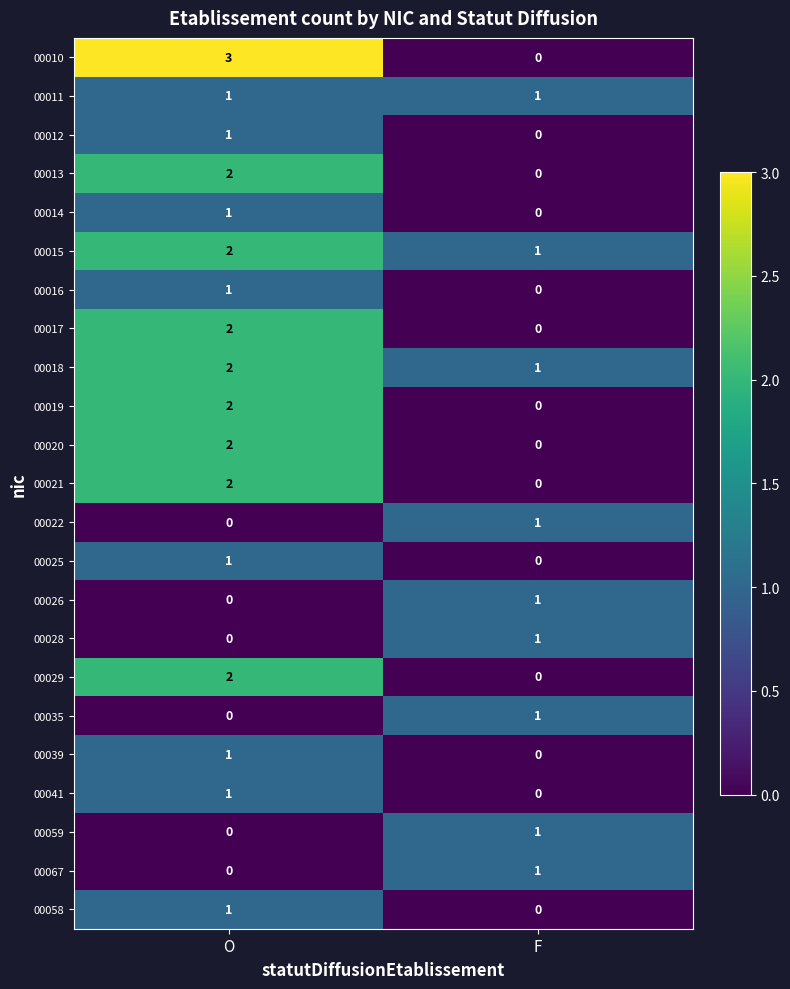

Is it true that 00029 equals 0 at F?

True